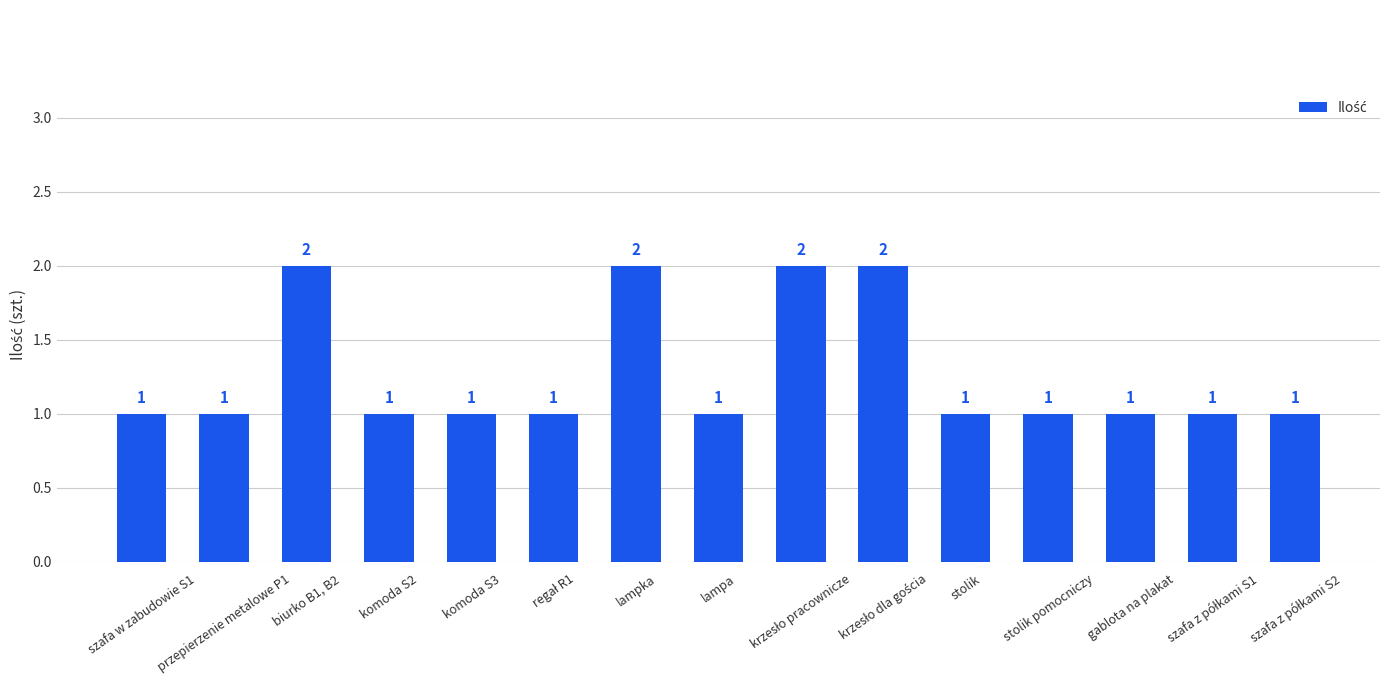

Is it true that the value at lampa is 2?

False